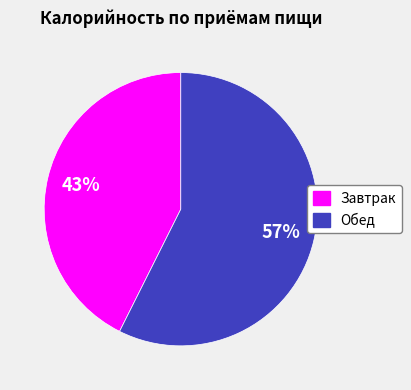

True or false: Завтрак accounts for 43% of the total.

True